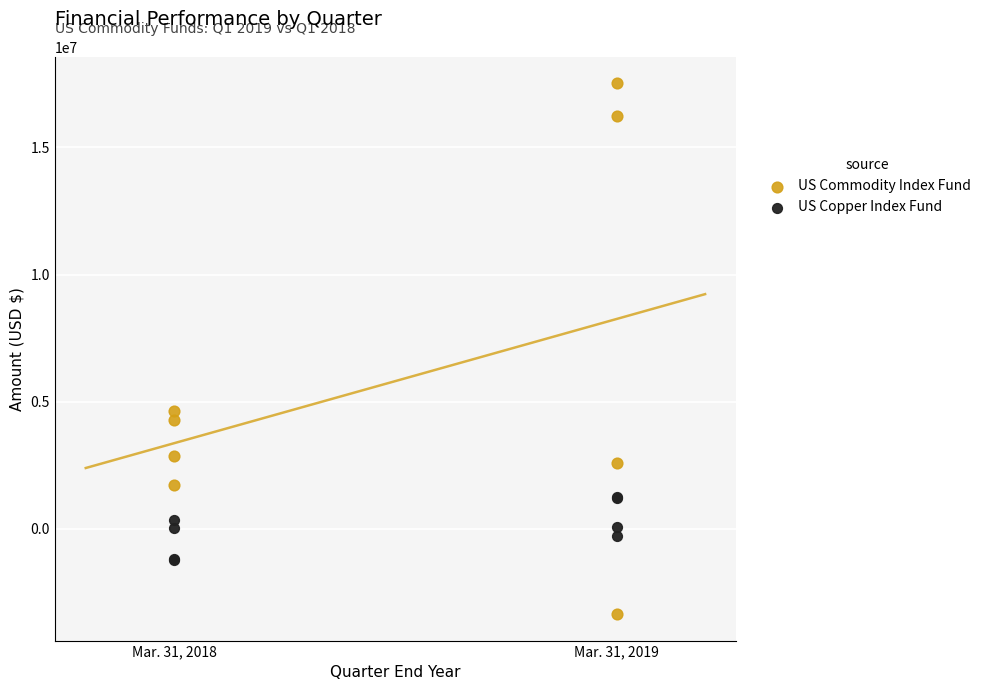

Which series has the largest Y range (max minus min)?

US Commodity Index Fund